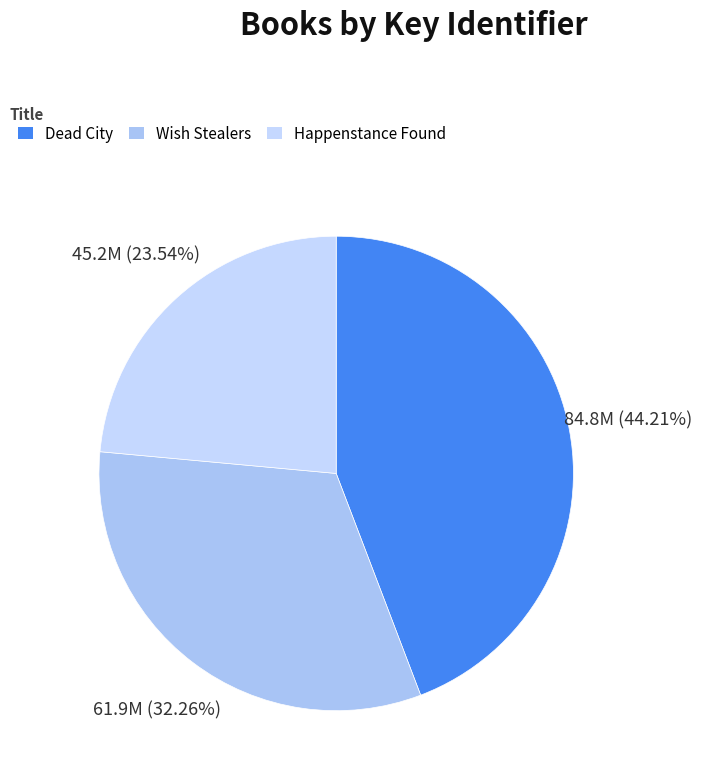

What portion of the pie excludes Wish Stealers?

67.7%